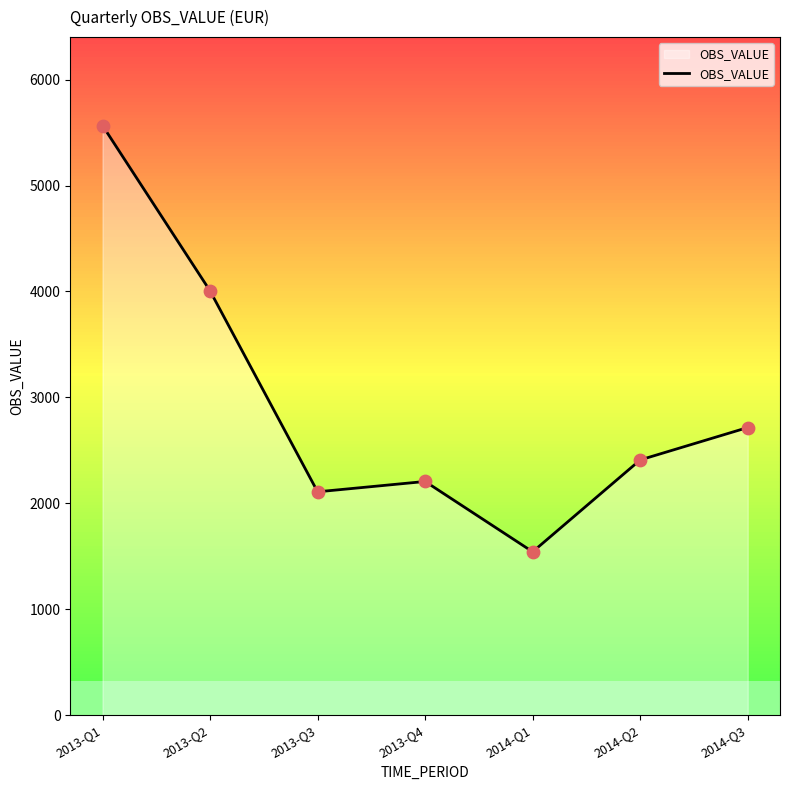

What is the change in value from 2013-Q4 to 2014-Q3?

+509.3